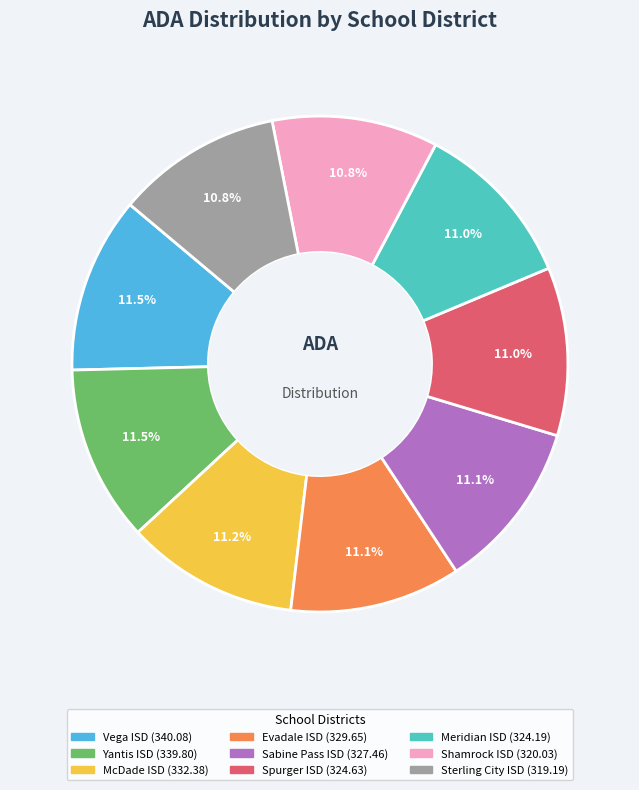

How much of the chart is everything except Shamrock ISD?

89.2%